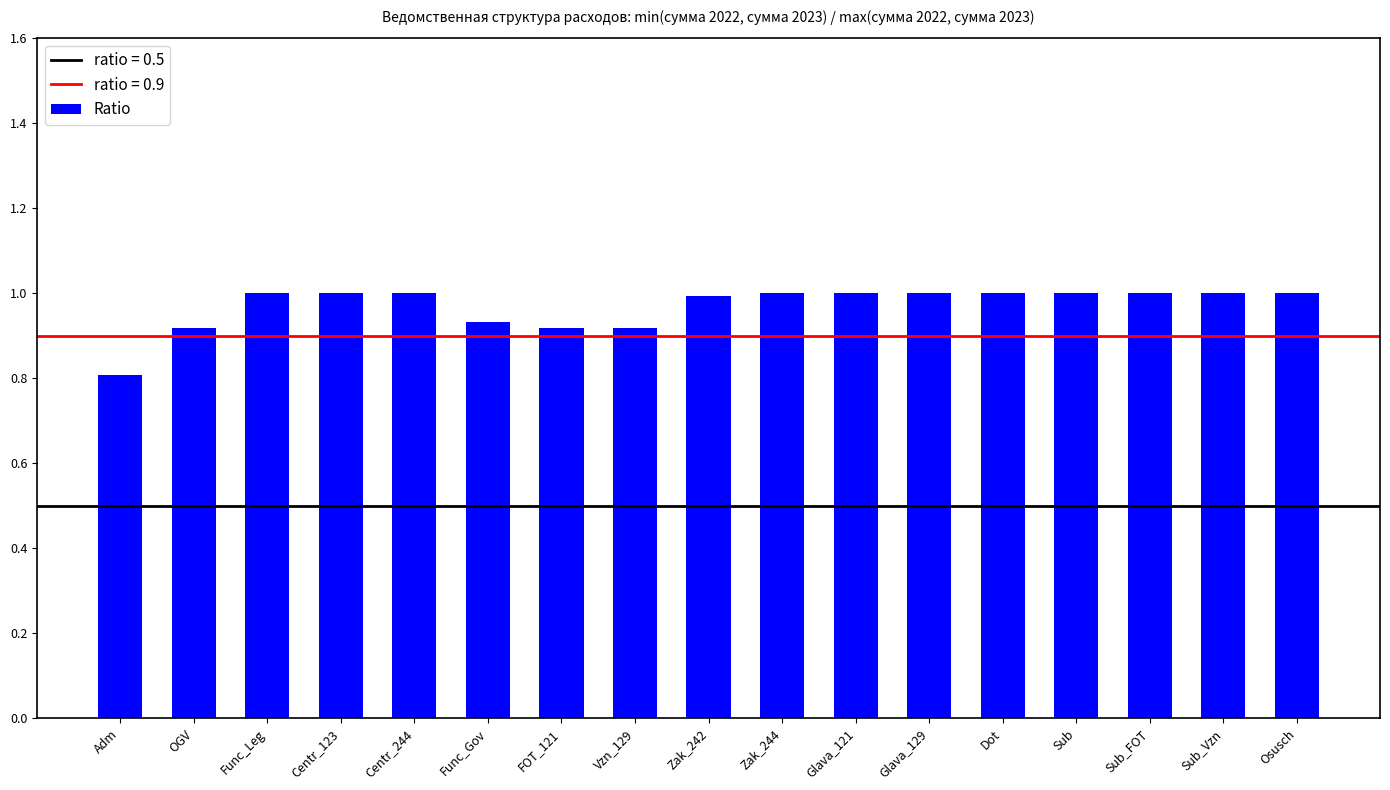

What is the sum of the values at Vzn_129 and FOT_121?

1.8